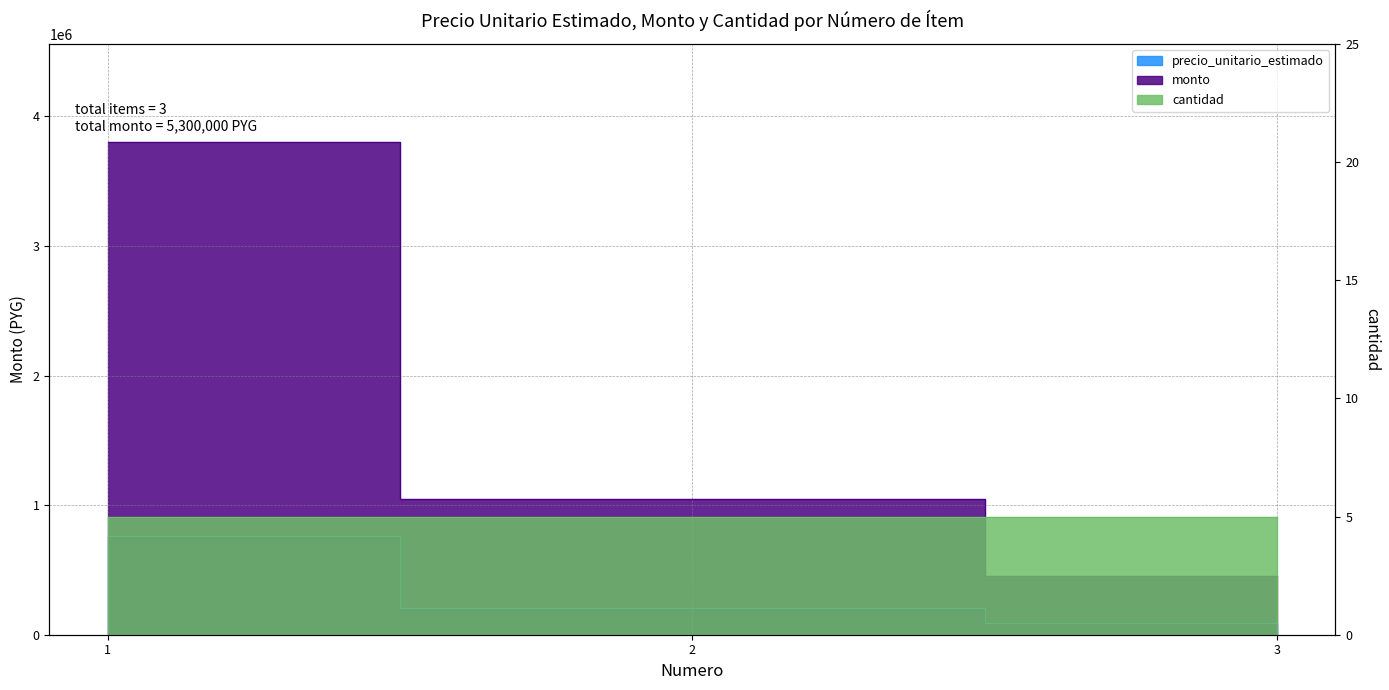

At which label does precio_unitario_estimado reach its minimum?

3